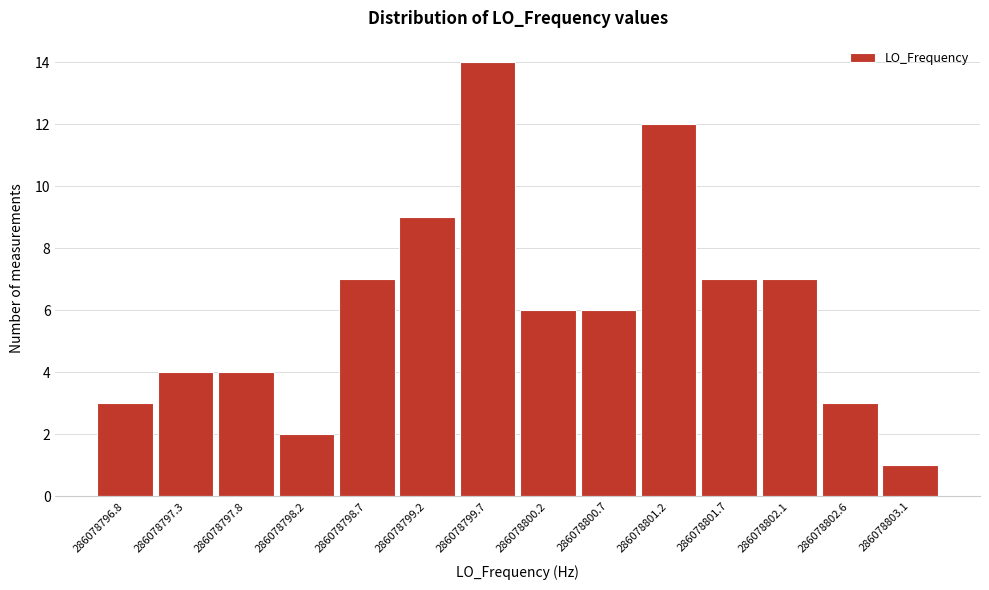

Reading left to right, transcribe all the data shown in this chart.

286078796.8=3	286078797.3=4	286078797.8=4	286078798.2=2	286078798.7=7	286078799.2=9	286078799.7=14	286078800.2=6	286078800.7=6	286078801.2=12	286078801.7=7	286078802.1=7	286078802.6=3	286078803.1=1